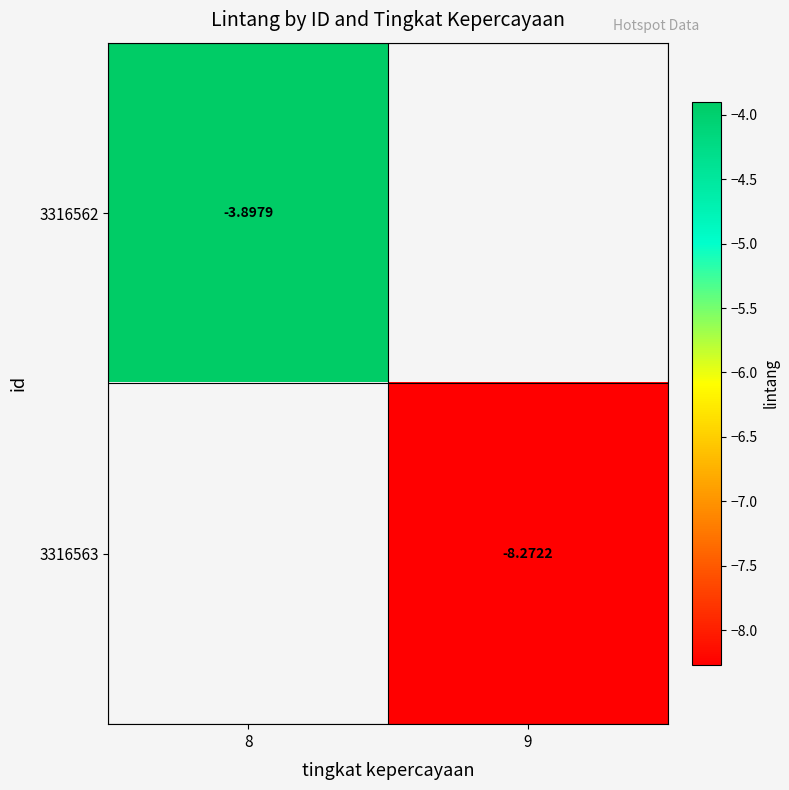

At which label does 3316563 reach its peak?

8